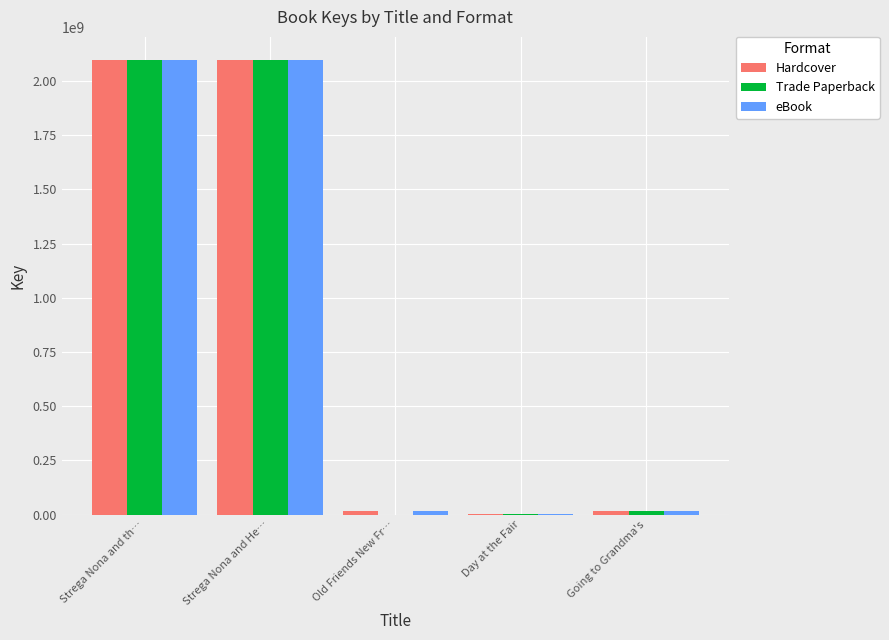

What is the sum of all Hardcover values?

4232455517